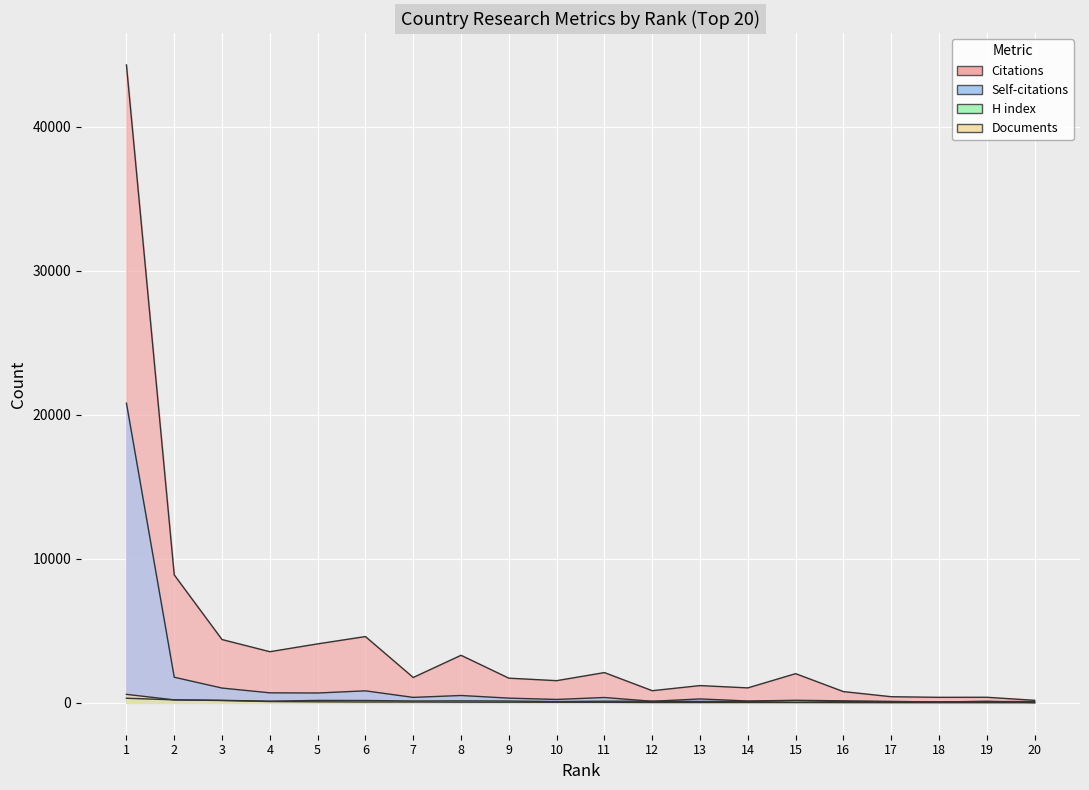

In H index, how many points are higher than both neighbors (excluding endpoints)?

4